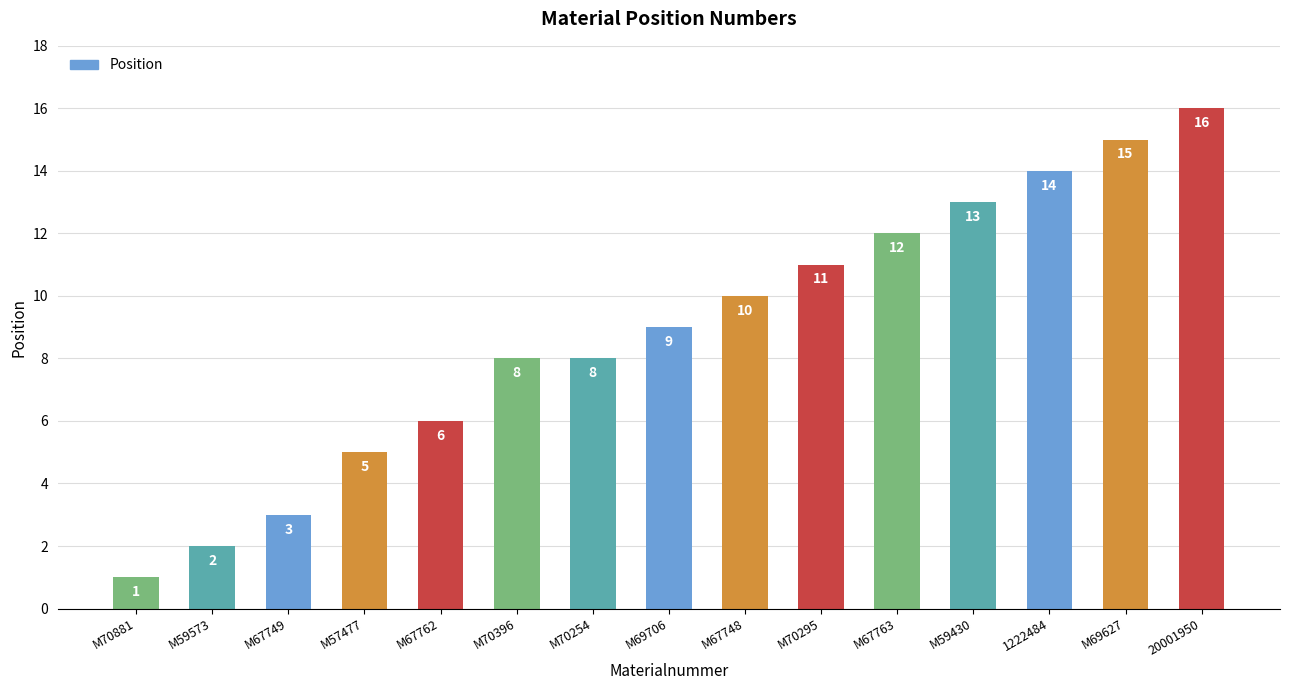

What is the difference between the values at M57477 and M67748?

5